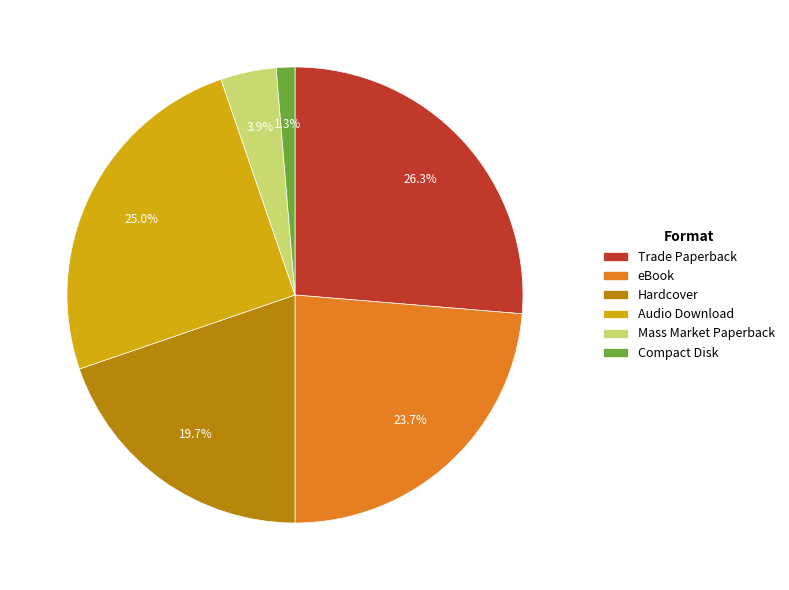

Is Compact Disk the majority of the pie?

No